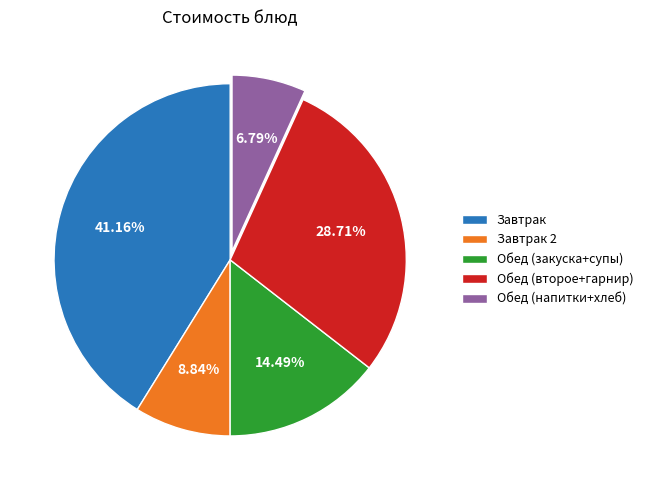

Combined, do Завтрак and Обед (напитки+хлеб) account for over 50%?

No